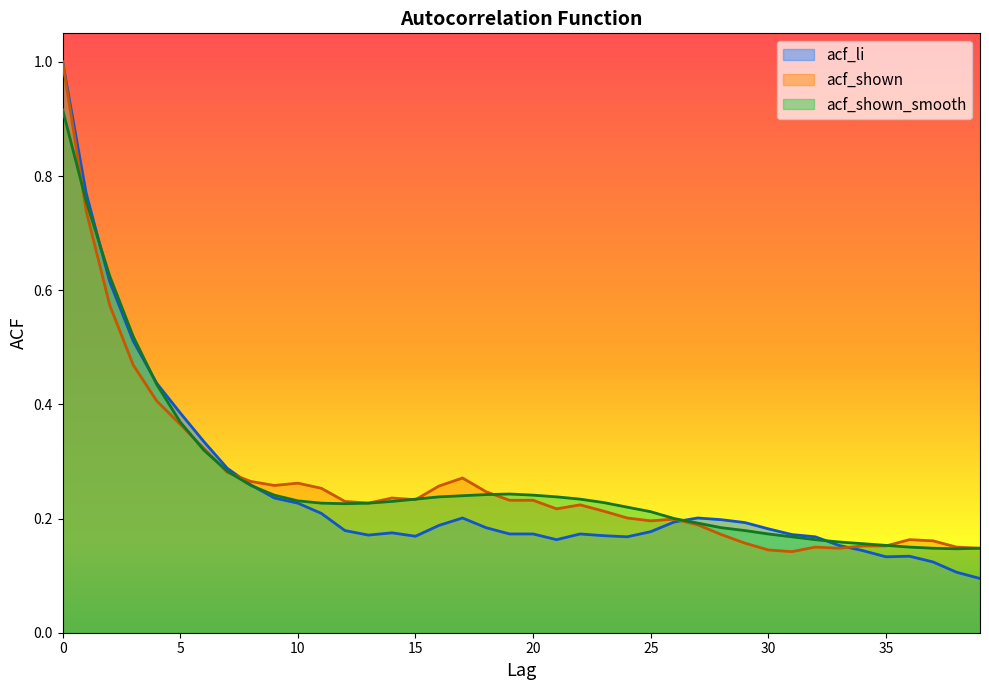

Is the value of acf_shown_smooth at 0 greater than the value of acf_shown at 18?

Yes